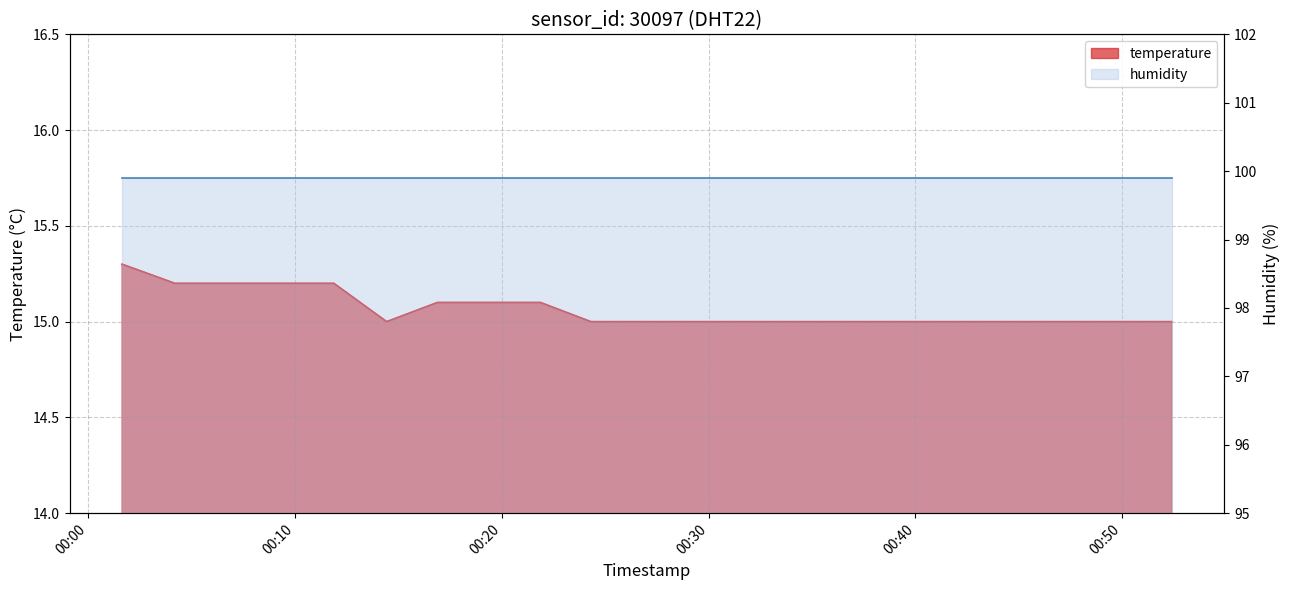

What is the difference between the second highest and minimum values?

0.2